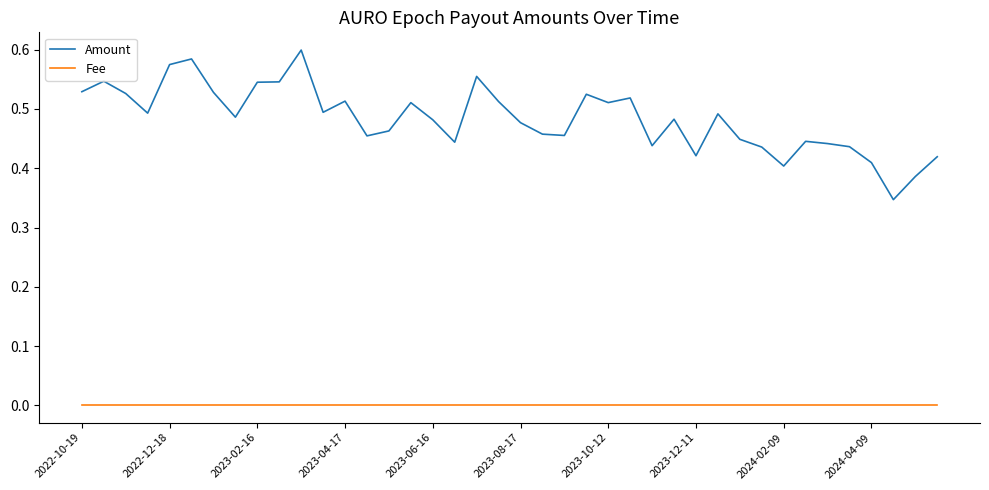

Rank the series by their maximum value, from lowest to highest.

Fee, Amount